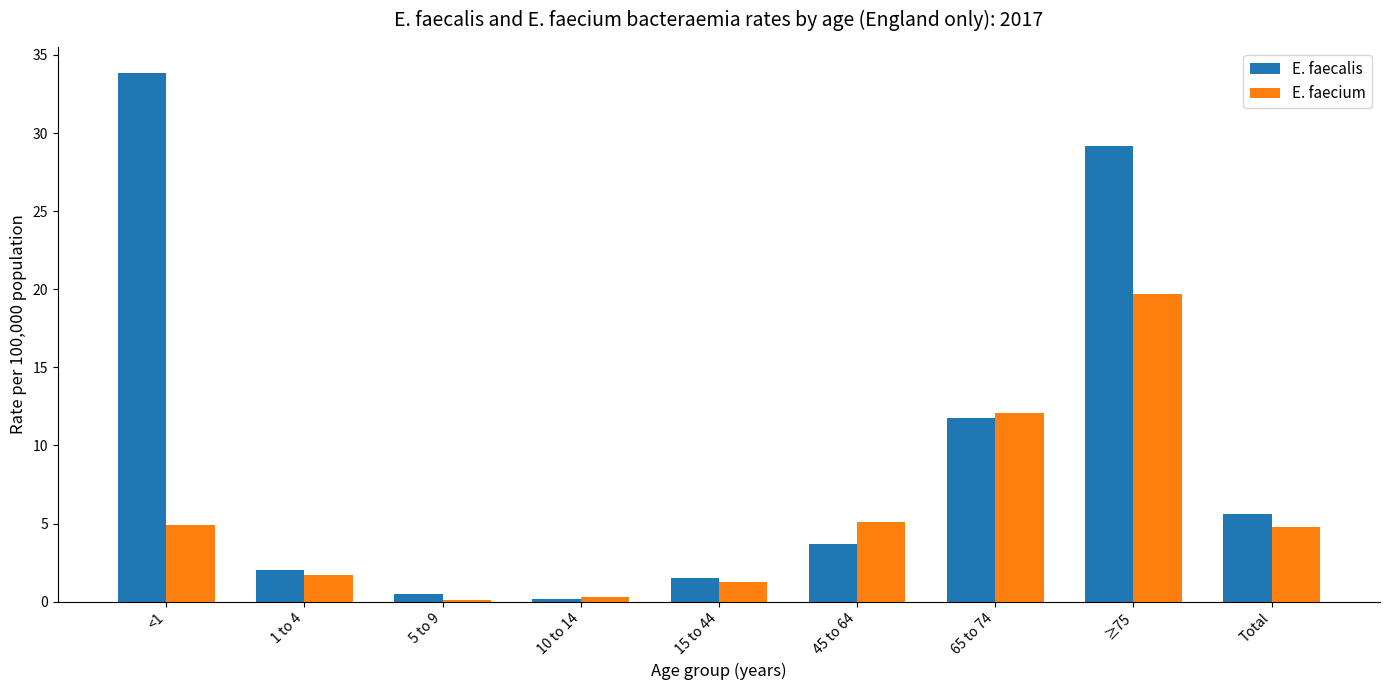

Which series has the widest spread of values?

E. faecalis